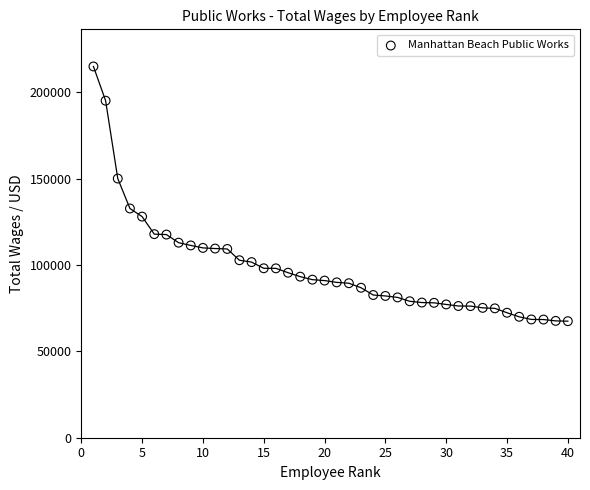

What is the range of Y values (max minus min)?

147523